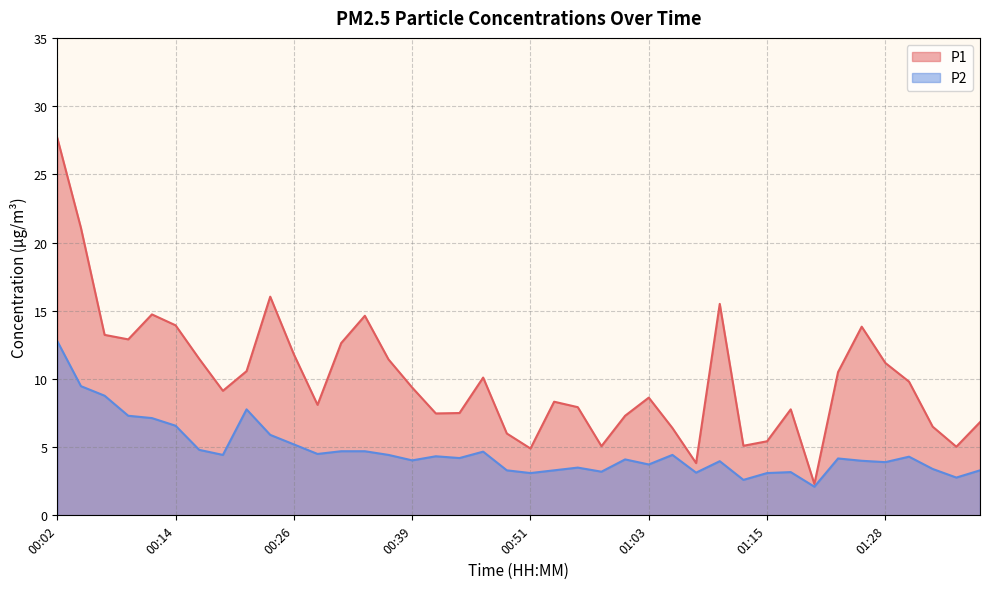

What is the difference between the highest and lowest values at 01:25?

9.8